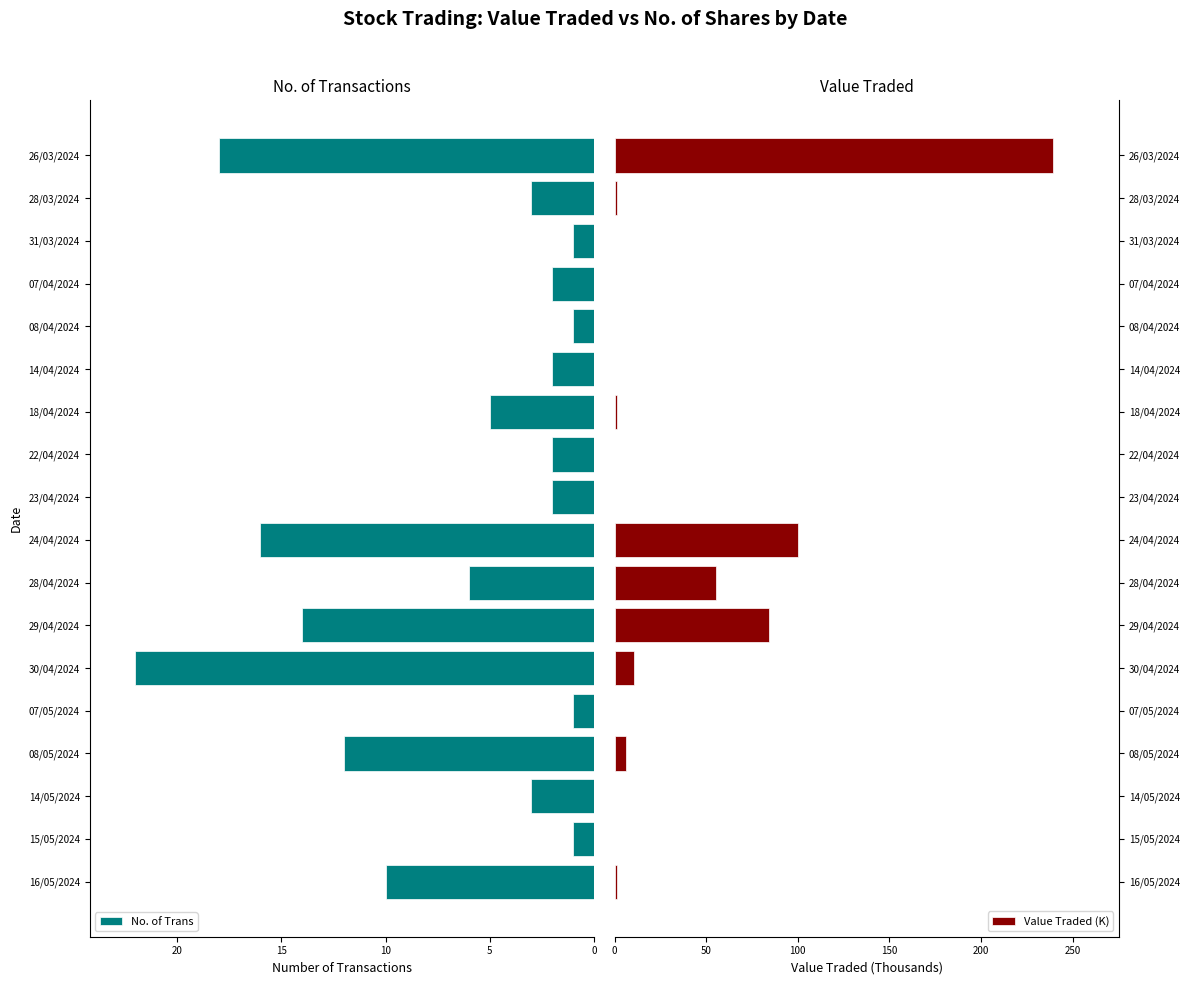

What is the sum of all Value Traded (K) values?

502.2